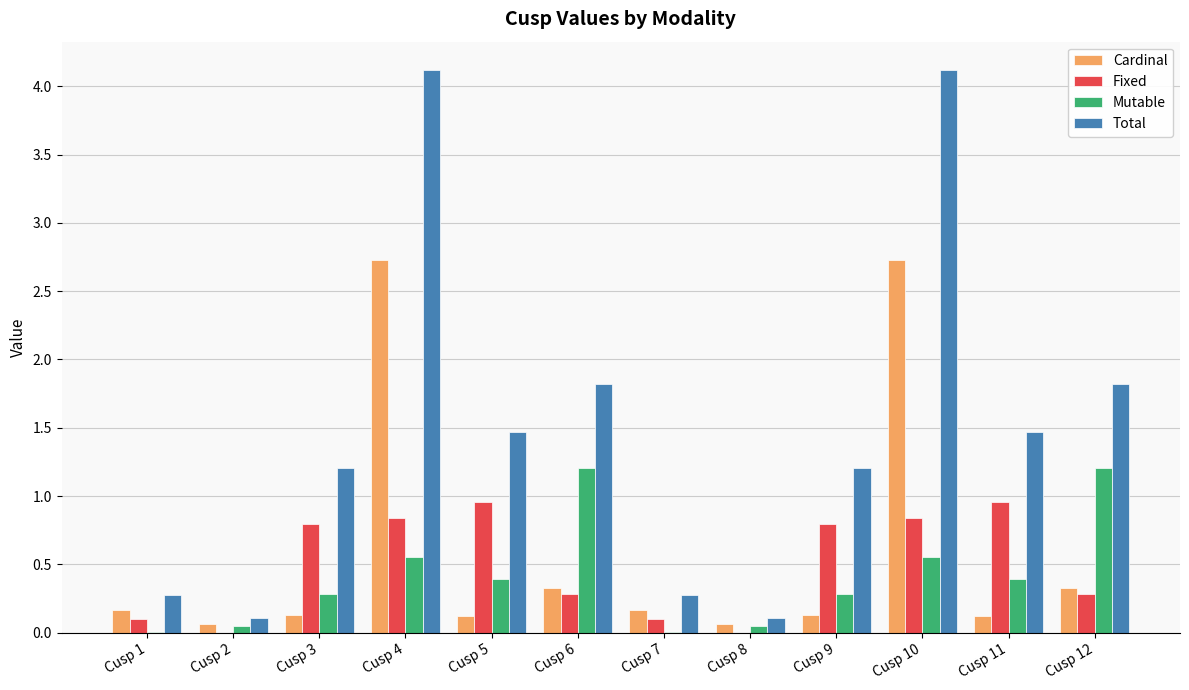

What is the sum of the Cardinal values at Cusp 8 and Cusp 9?

0.2